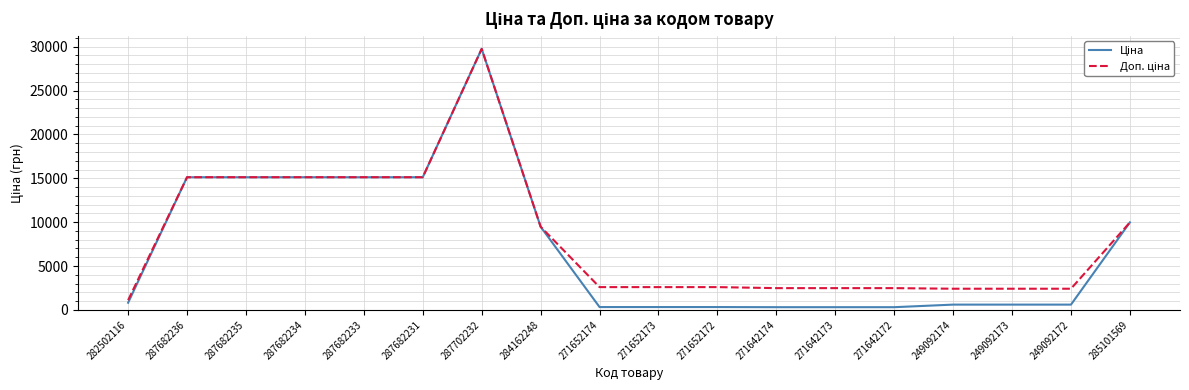

Which category has the highest value across all series?

287702232